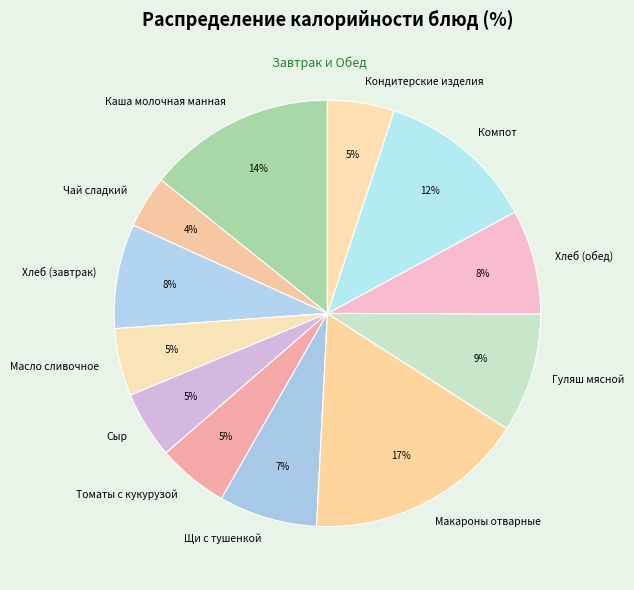

What is the ratio of the value at Хлеб (завтрак) to the value at Сыр?

1.6